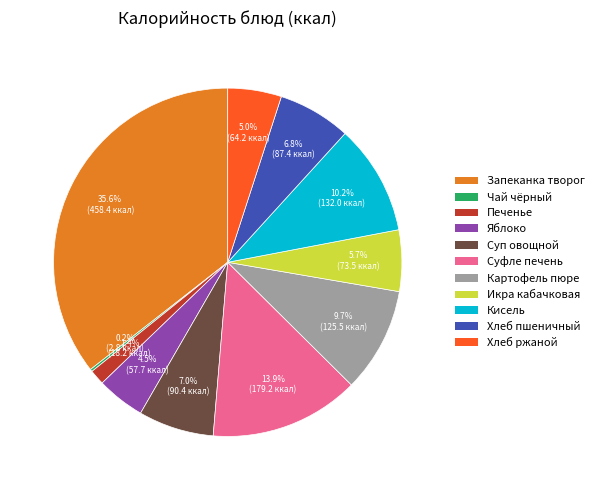

Is there a majority slice in this chart?

No